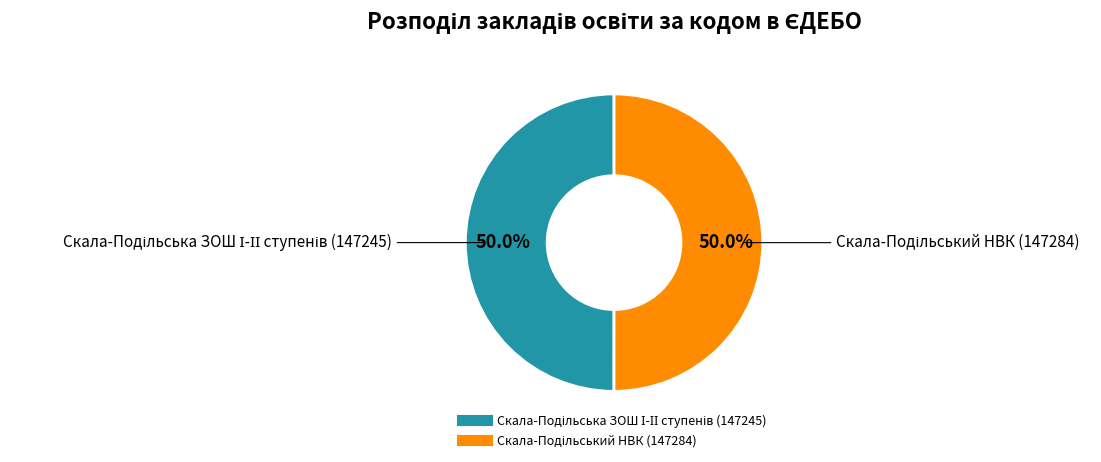

What percentage is the Скала-Подільська ЗОШ І-ІІ ступенів (147245) slice, to the nearest percent?

50%